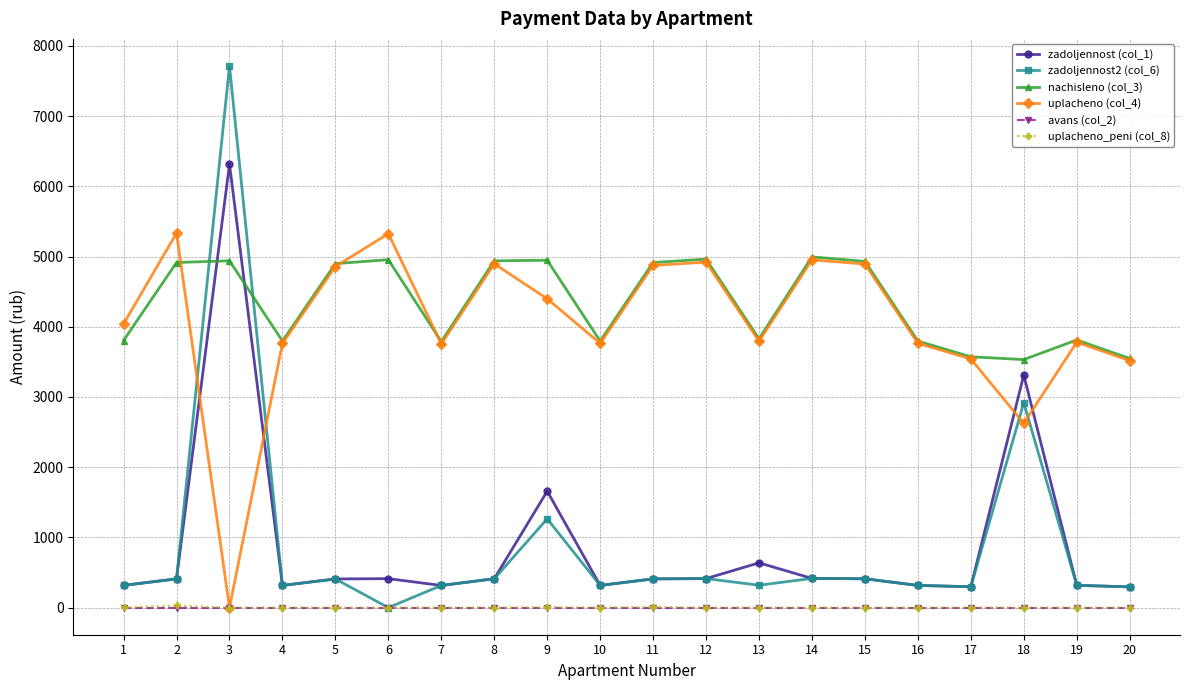

At which label is zadoljennost2 (col_6) closest to 3856?

18